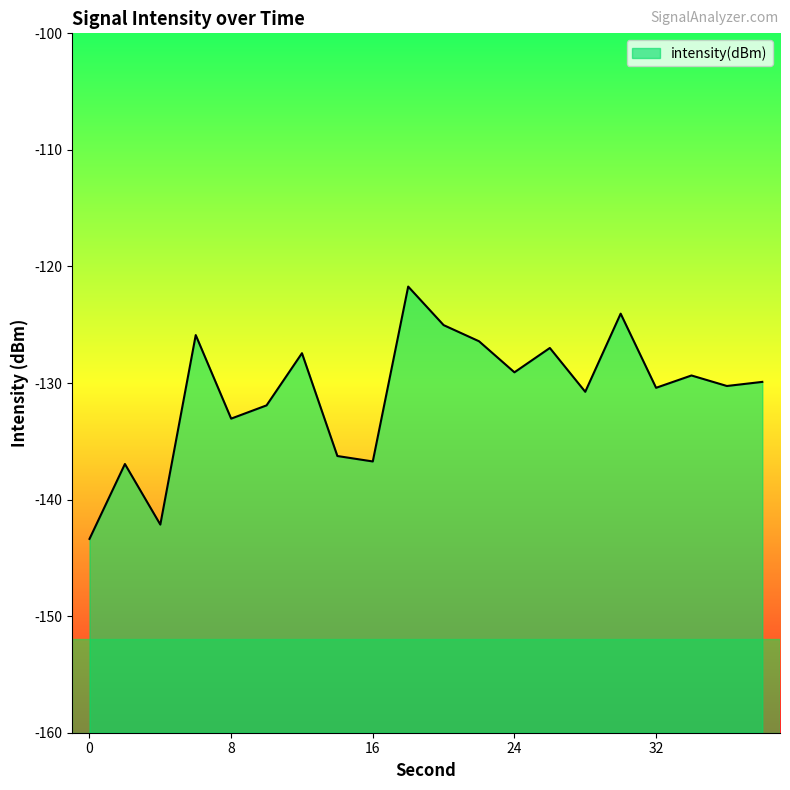

At which label does the data first exceed -129?

6